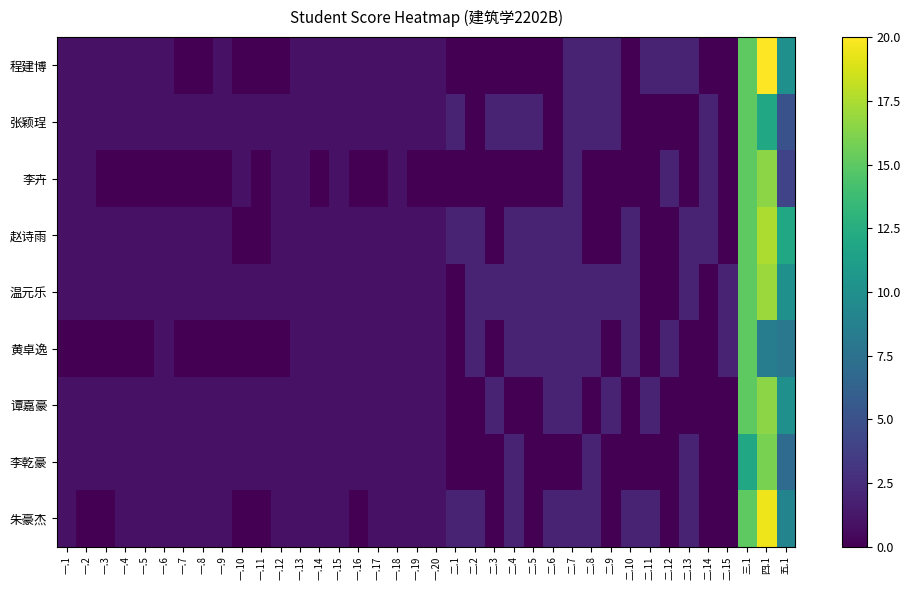

List the series in order of their peak value, highest first.

程建博, 朱豪杰, 赵诗雨, 温元乐, 李卉, 谭嘉豪, 李乾豪, 张颖珵, 黄卓逸